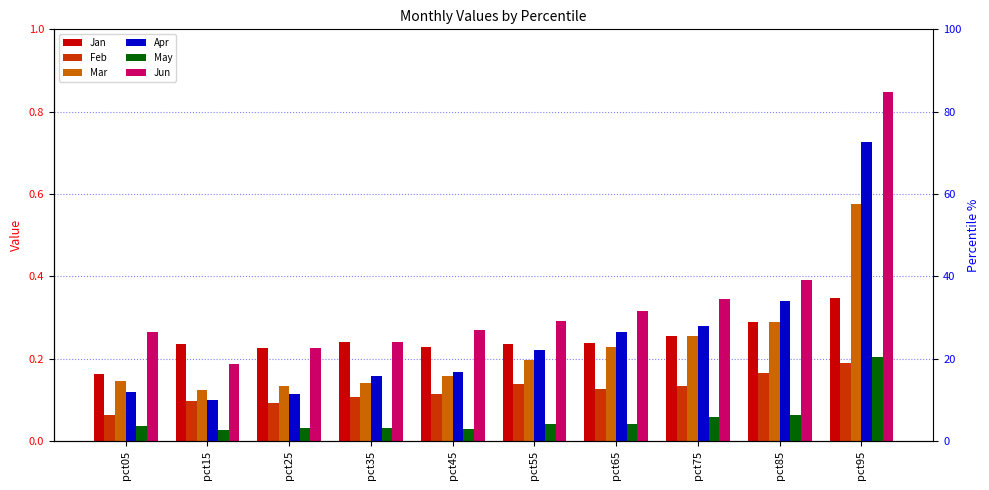

What is the value of the Apr bar at the 7th from the left?

0.3